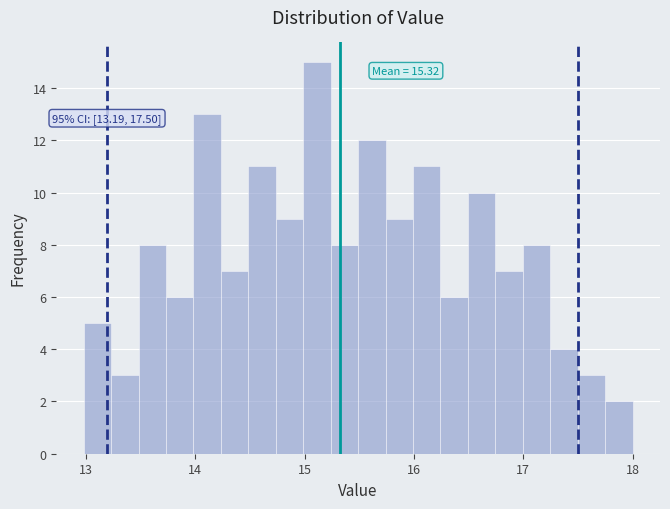

Read against the x-axis, roughly where is the centre of the tallest bar?

15.1